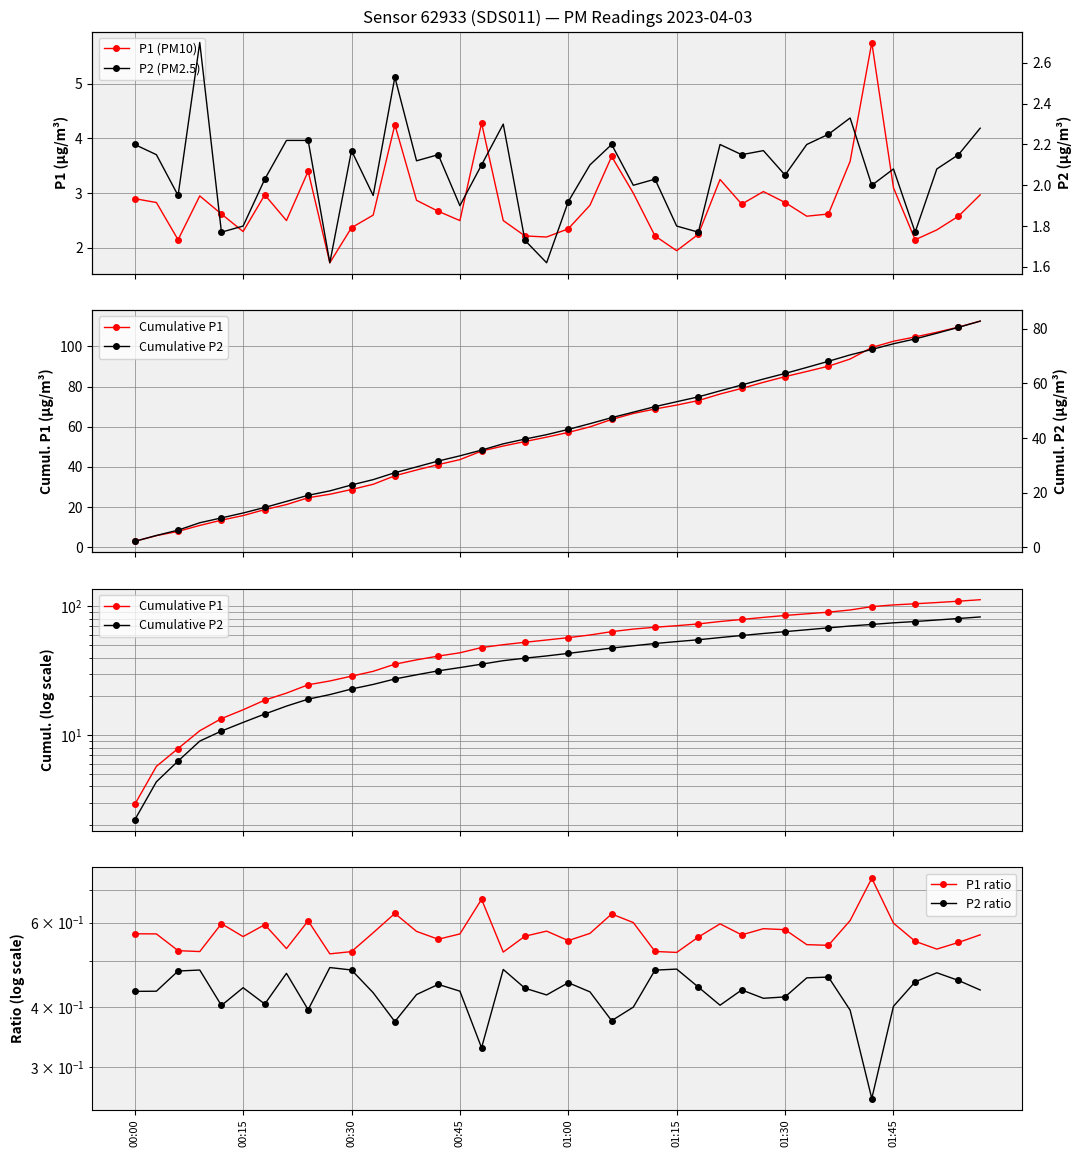

Is it true that P1 ratio equals 0.6 at 21?

True